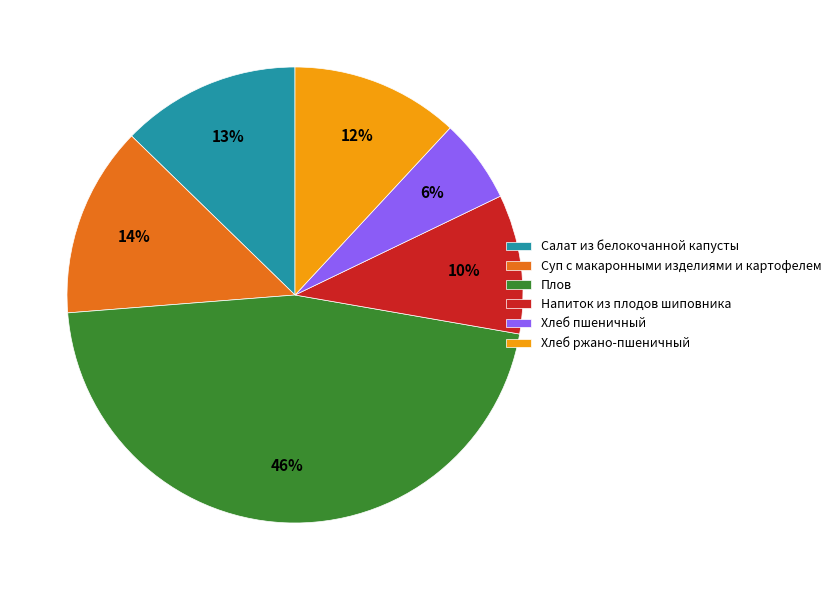

The Напиток из плодов шиповника slice represents 10% of the pie. True or false?

True